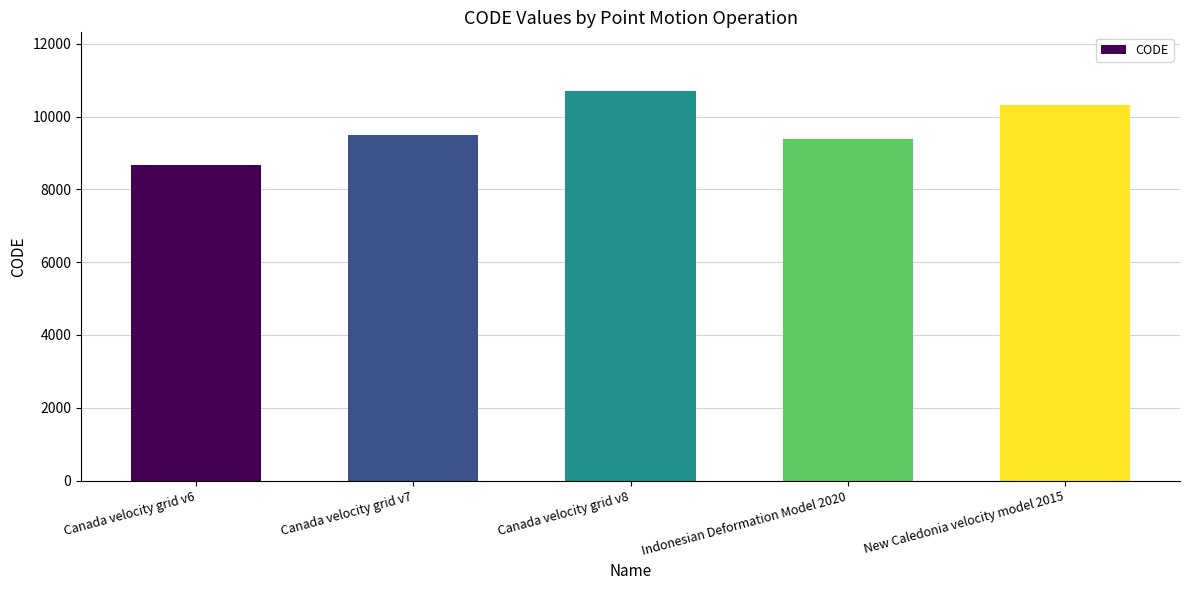

What is the sum of the values at New Caledonia velocity model 2015 and Indonesian Deformation Model 2020?

19698